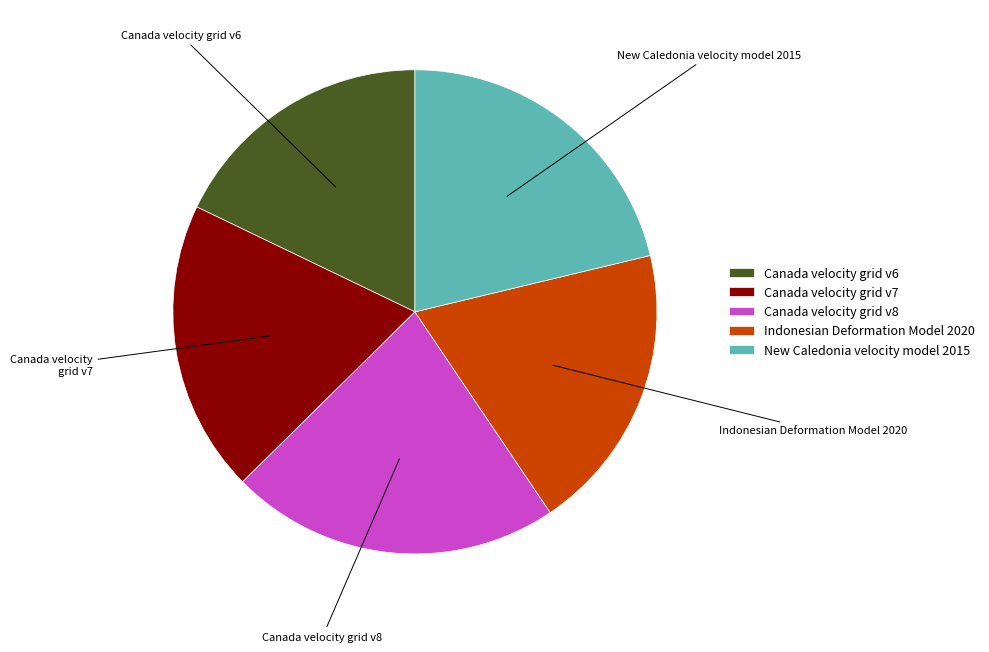

Which has a higher value, Canada velocity grid v7 or New Caledonia velocity model 2015?

New Caledonia velocity model 2015